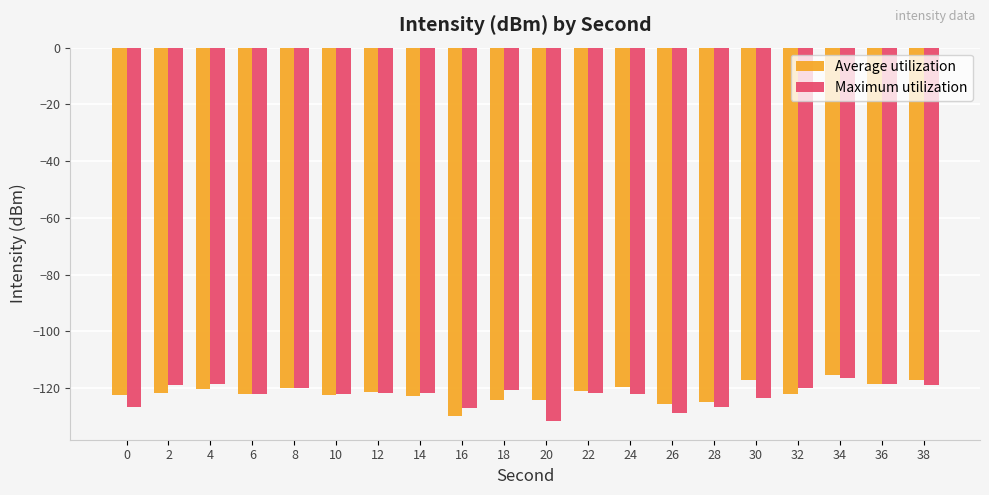

What is the average value of the Average utilization series?

-121.6